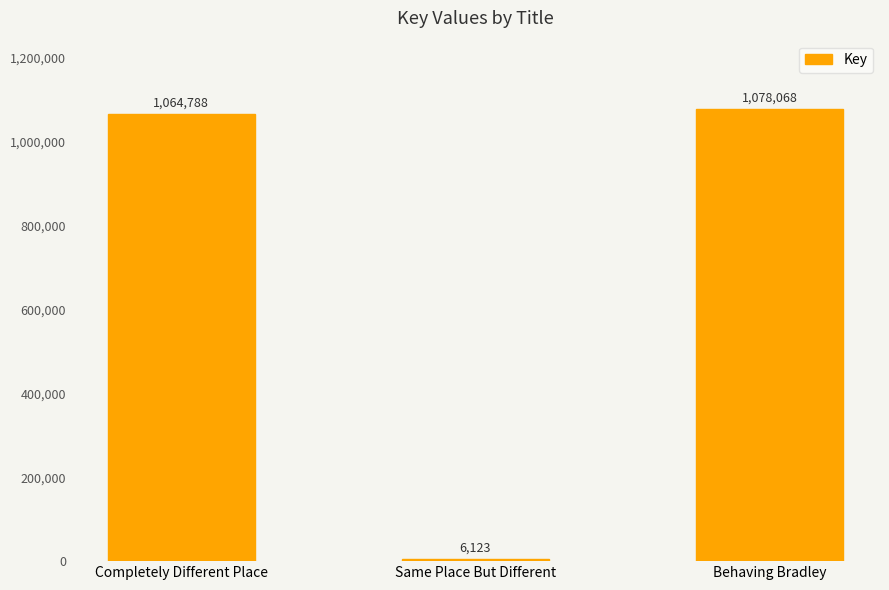

Does the chart contain stacked bars?

No